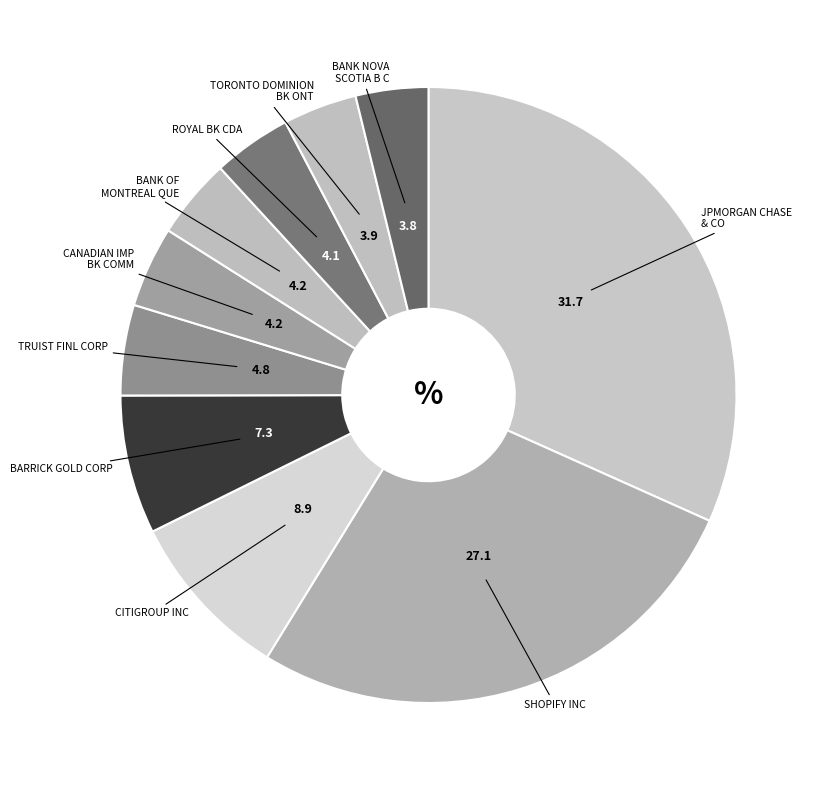

The CITIGROUP INC slice represents 2% of the pie. True or false?

False